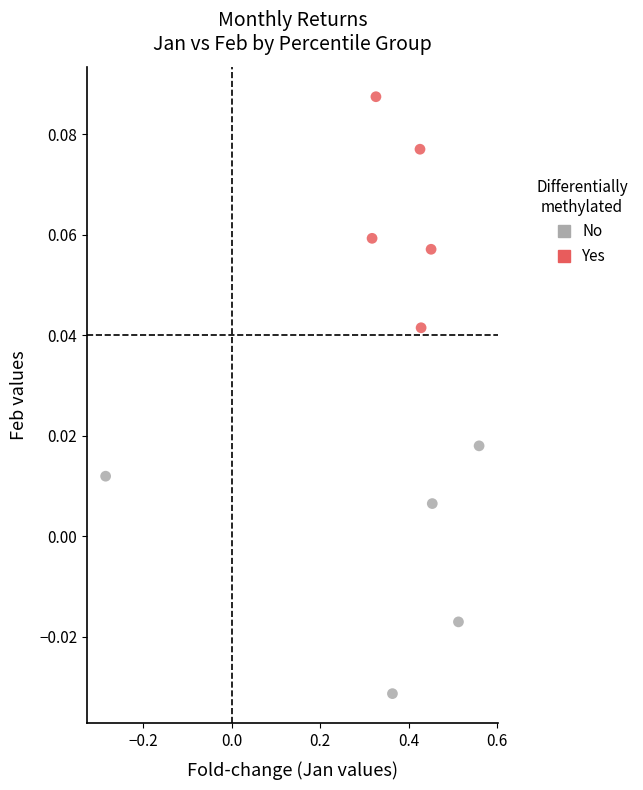

Which series contains the lowest Y value?

No